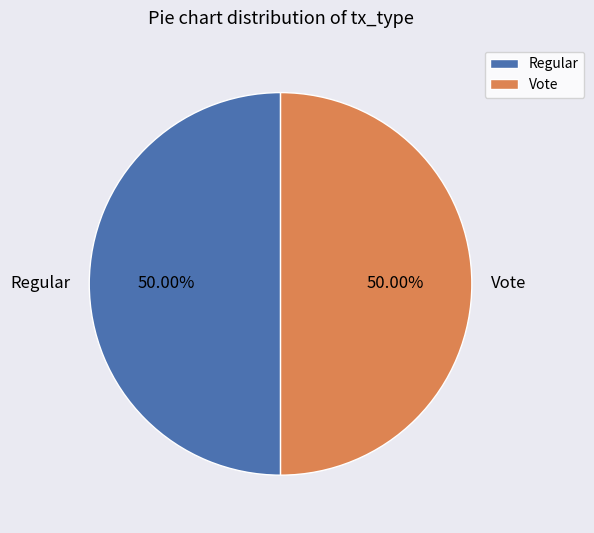

What is the ratio of the value at Vote to the value at Regular?

1.0